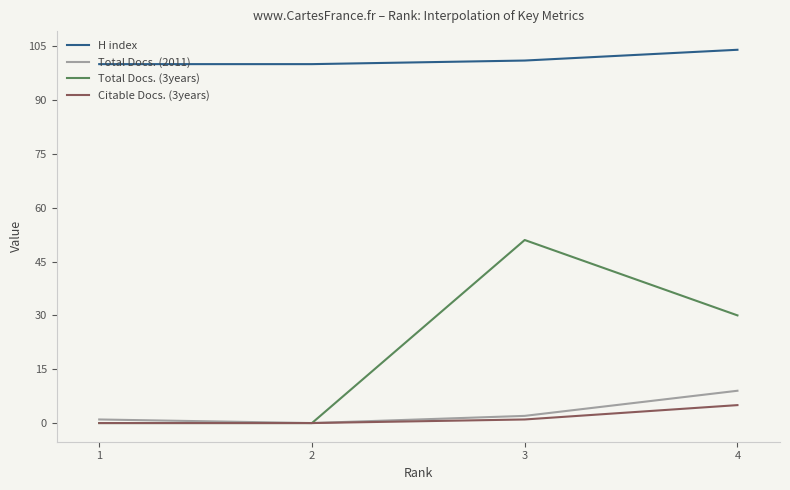

What is the greatest value displayed?

104